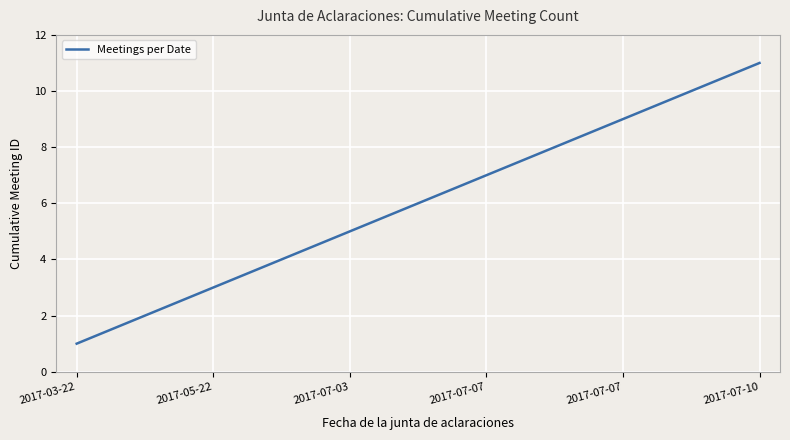

What is the difference between the maximum and minimum values?

10